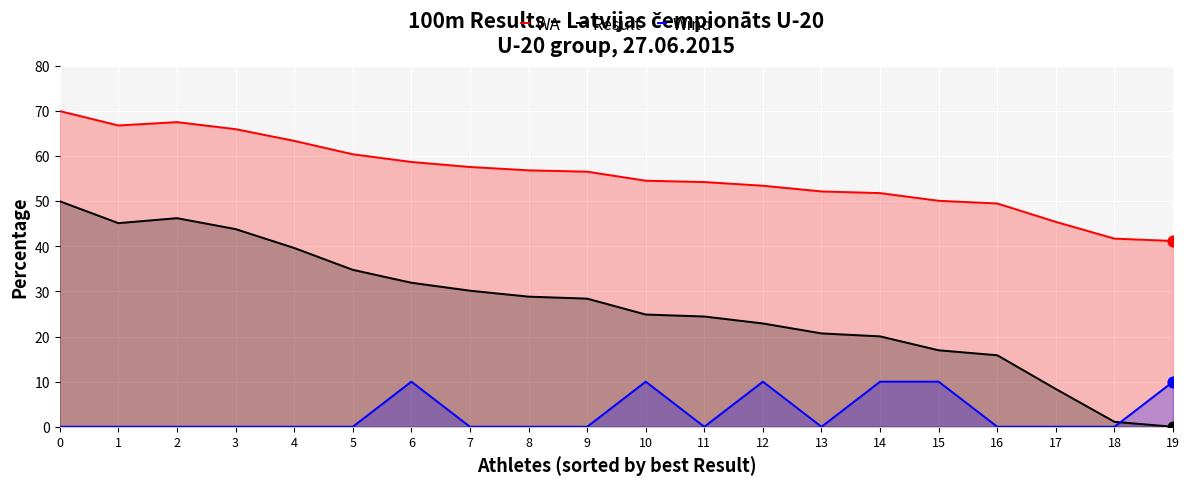

Which series has the largest Y range (max minus min)?

Result